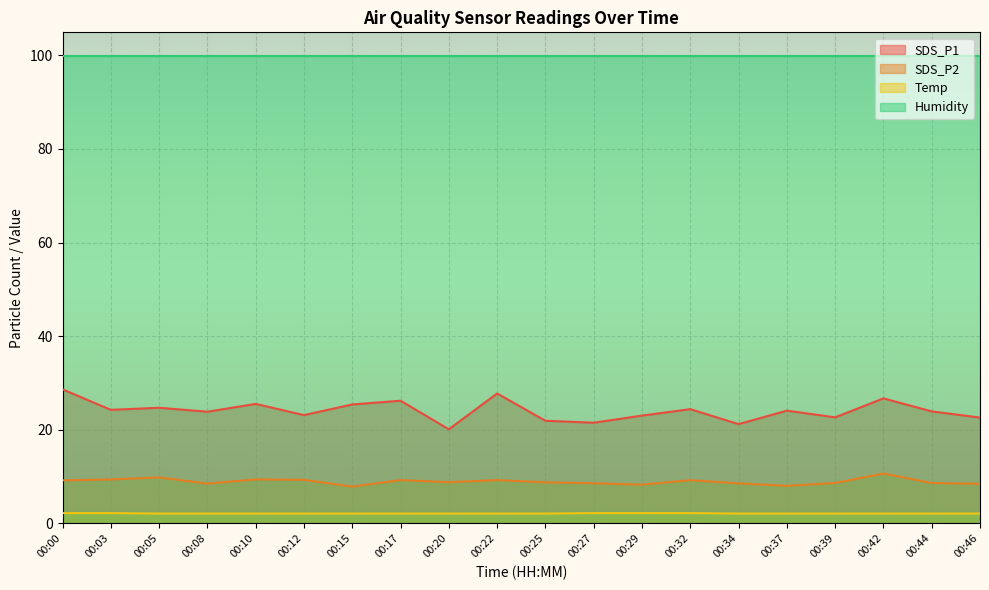

What is the value of the SDS_P1 point at the 15th from the left?

21.2